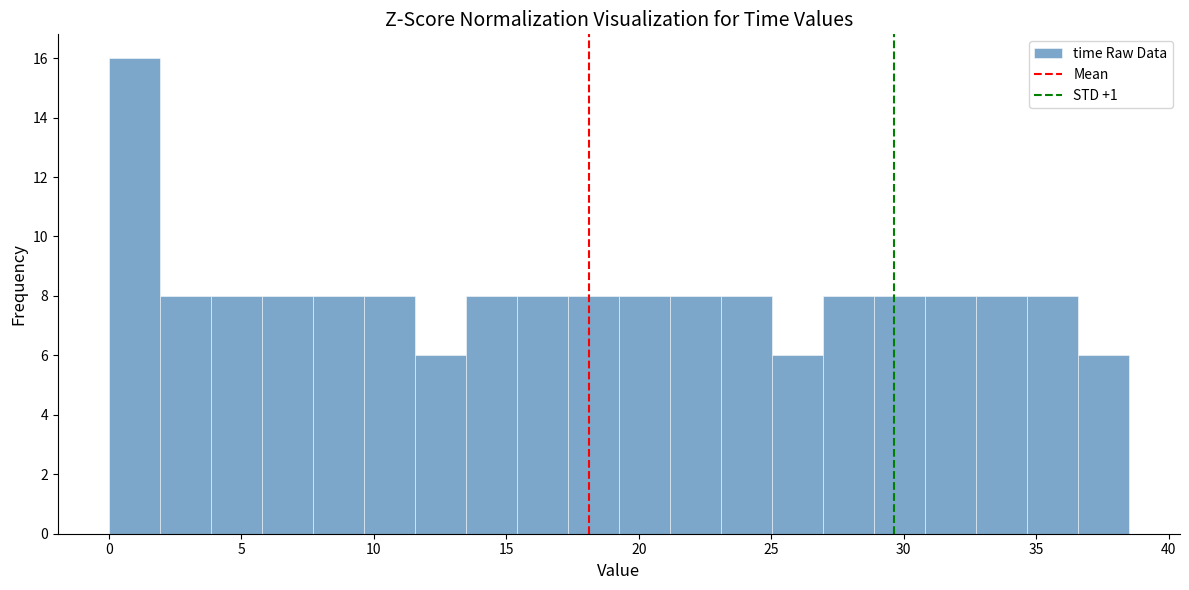

Around what value on the x-axis is the tallest bar? Give the approximate position of its centre, as read against the axis.

1.0